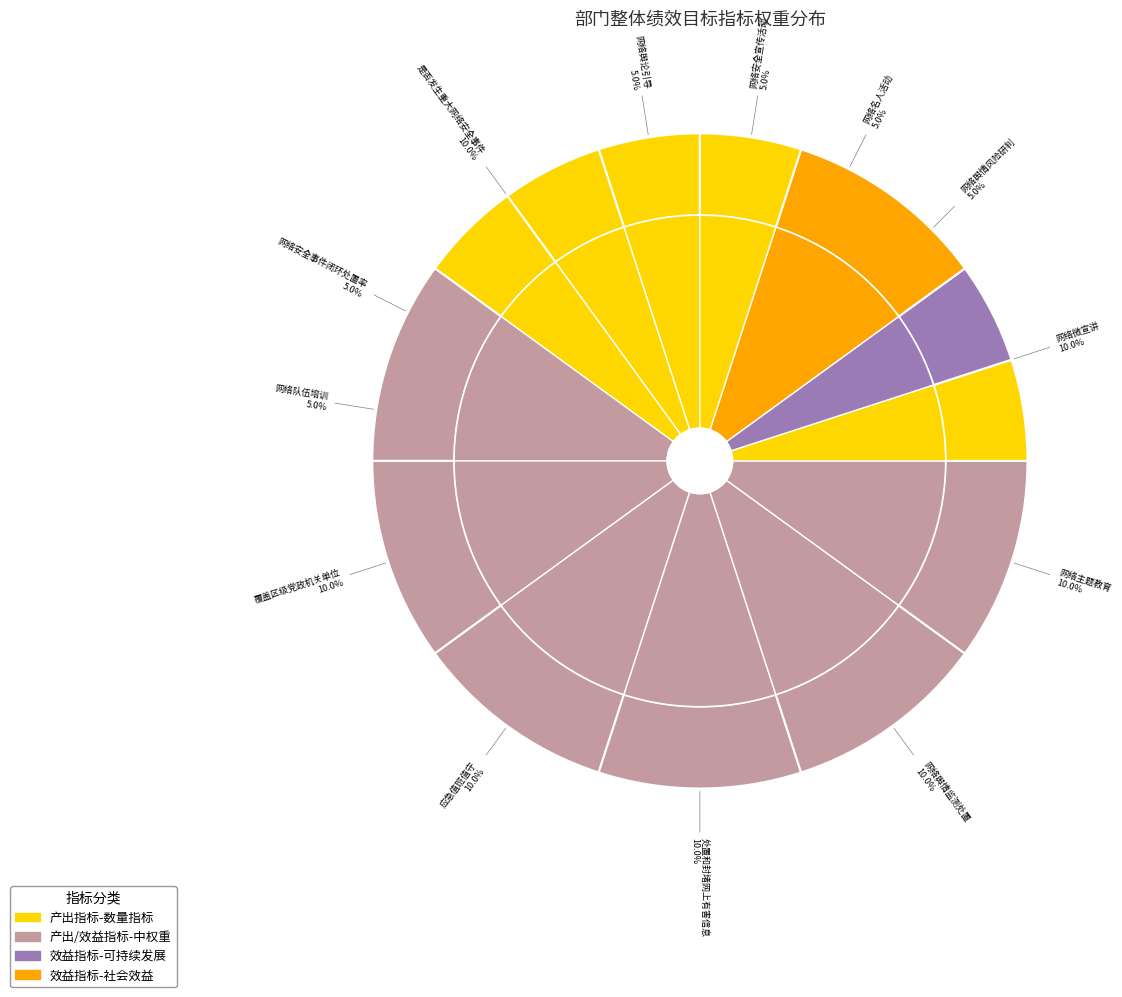

How much of the chart is everything except 网络队伍培训?

95.0%